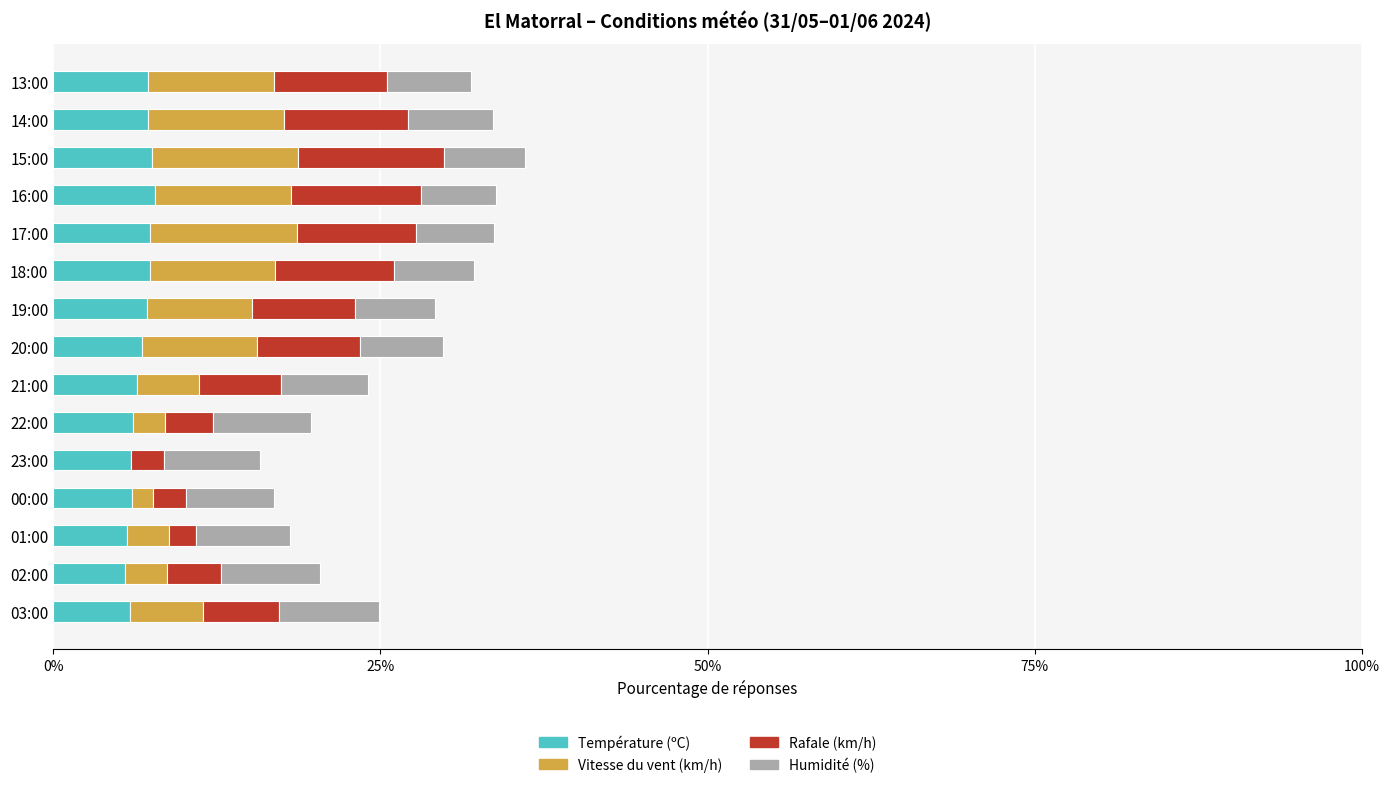

True or false: Température (ºC) has a value of 7.2 at 14:00.

True